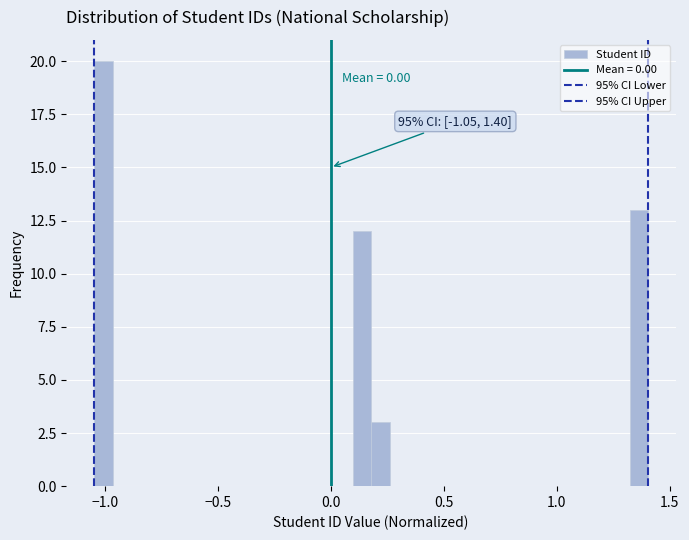

Read against the x-axis, roughly where is the centre of the tallest bar?

-1.00